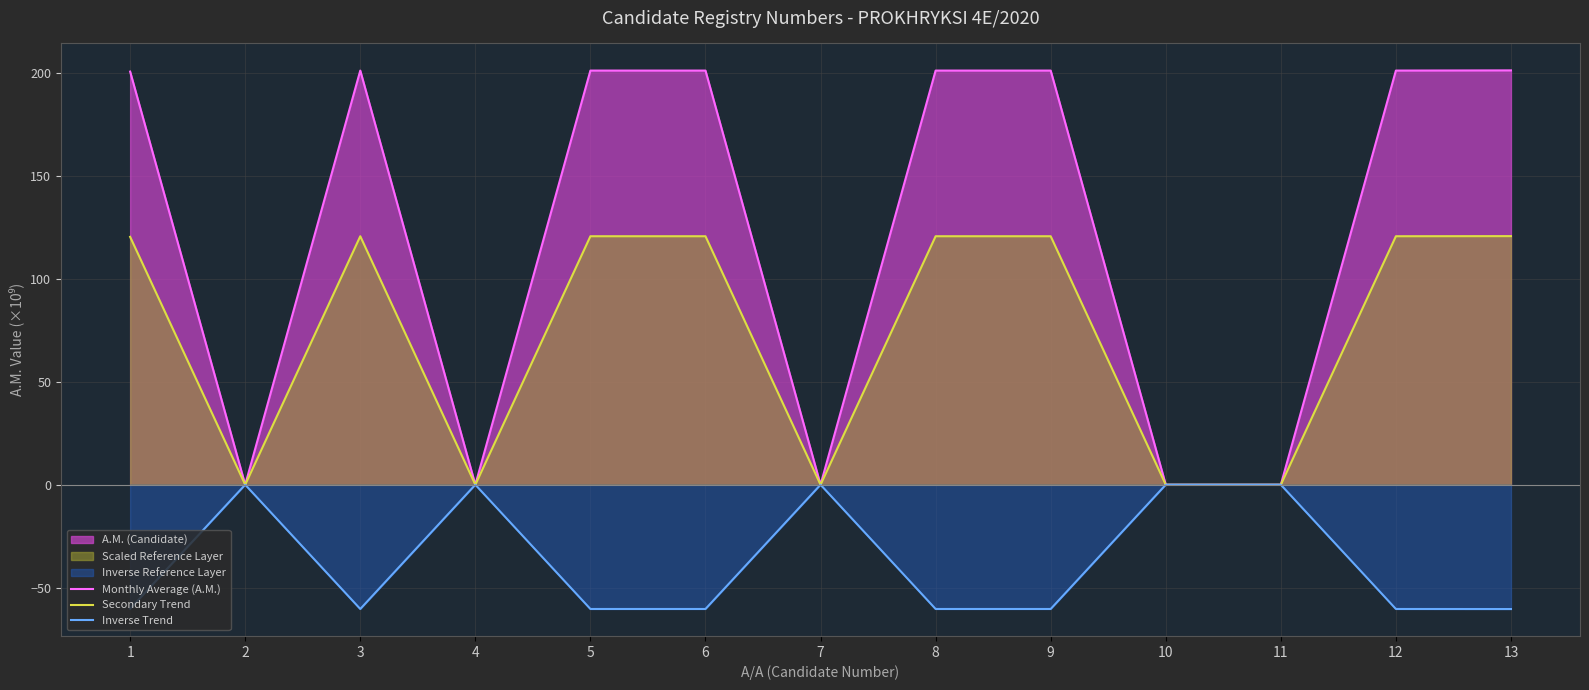

Rank the series by their maximum value, from lowest to highest.

Inverse Trend, Secondary Trend, Monthly Average (A.M.)